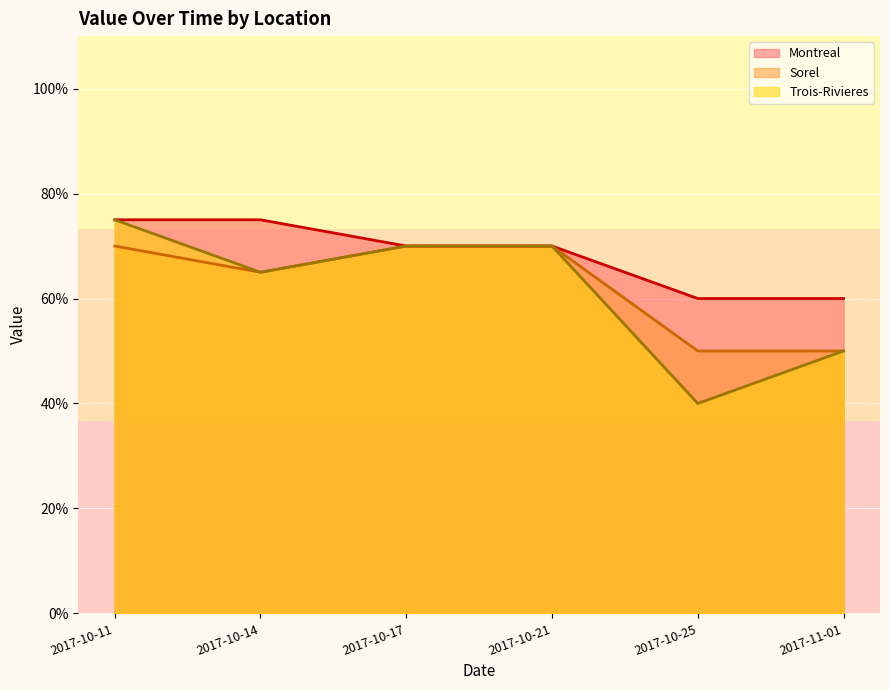

Which series has the largest total across all categories?

Montreal